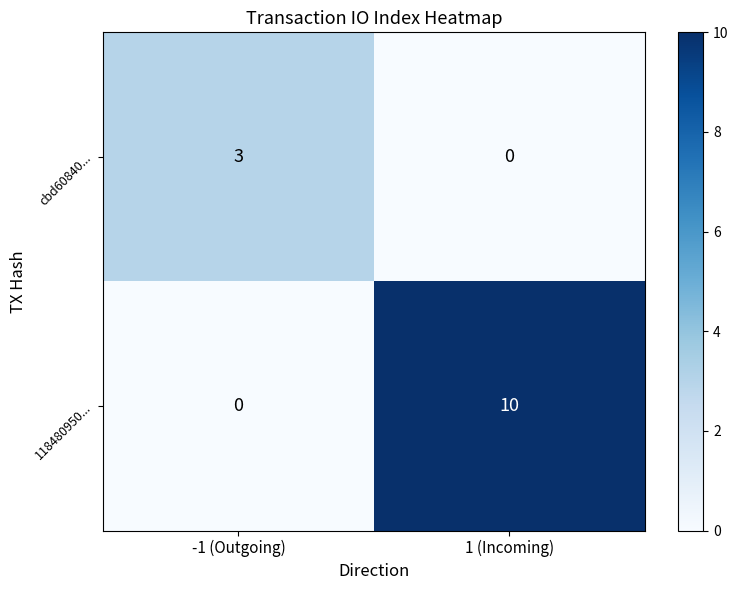

What is the difference between the cbd60840... values at 1 (Incoming) and -1 (Outgoing)?

3